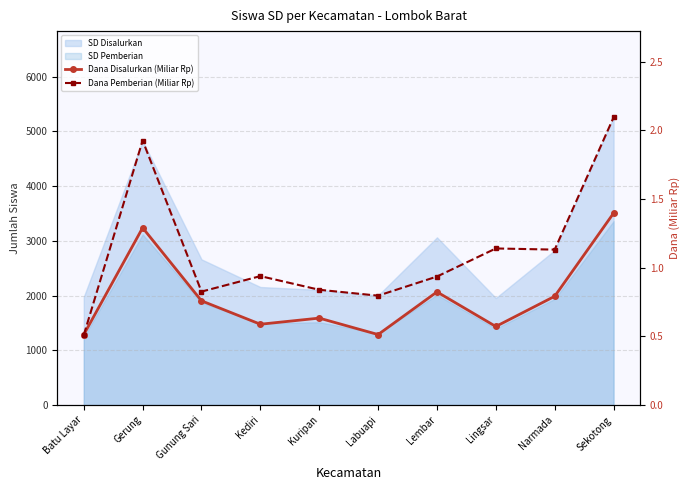

After their last crossing, which series has the higher values: Dana Disalurkan (Miliar Rp) or Dana Pemberian (Miliar Rp)?

Dana Pemberian (Miliar Rp)